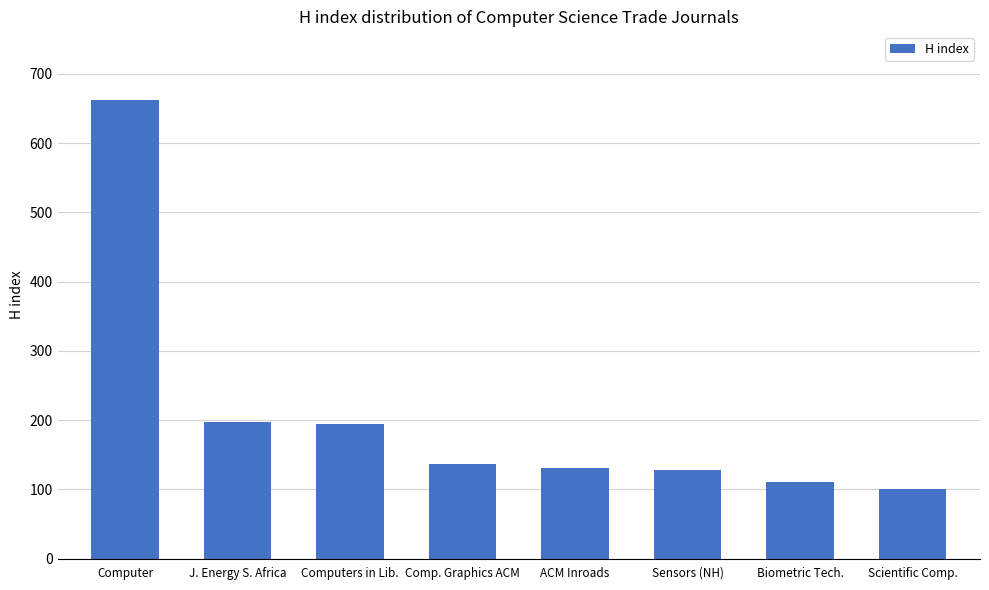

What is the change in value from ACM Inroads to Biometric Tech.?

-20